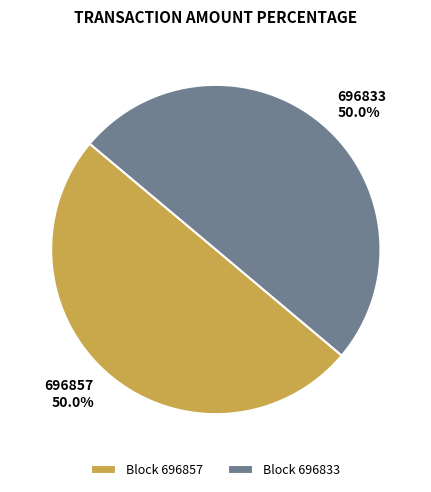

The 696833 slice represents 50% of the pie. True or false?

True